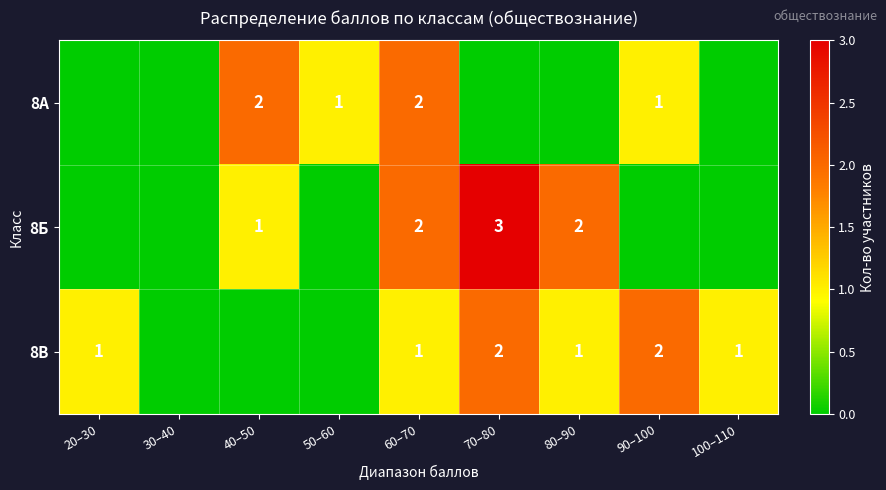

At how many categories does at least one series exceed 0?

8